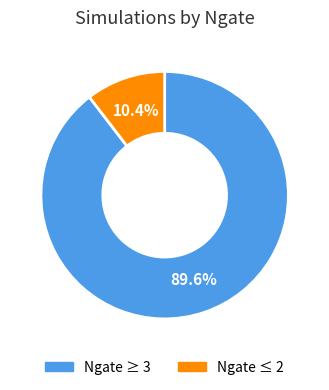

Is there a majority slice in this chart?

Yes